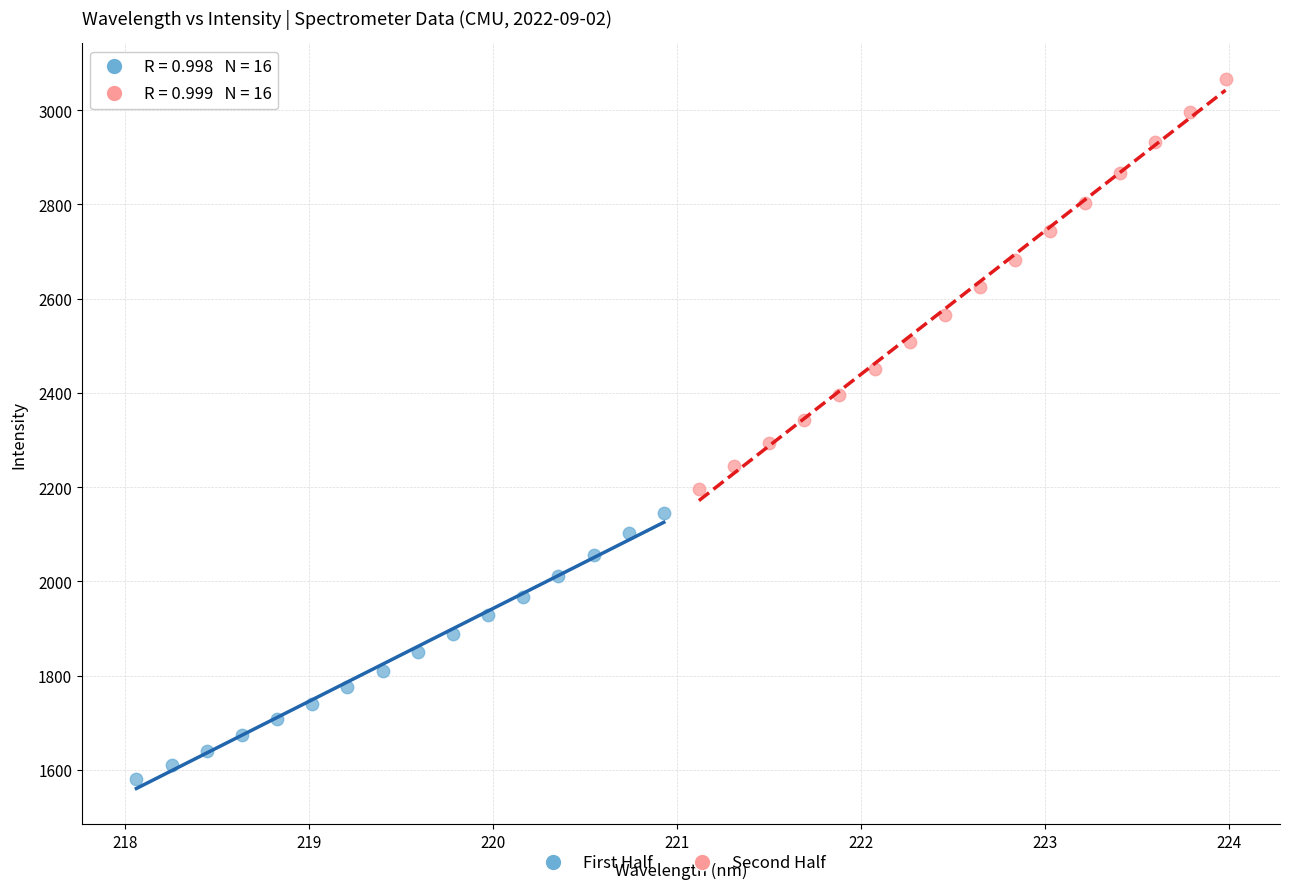

Which series contains the lowest Y value?

First Half